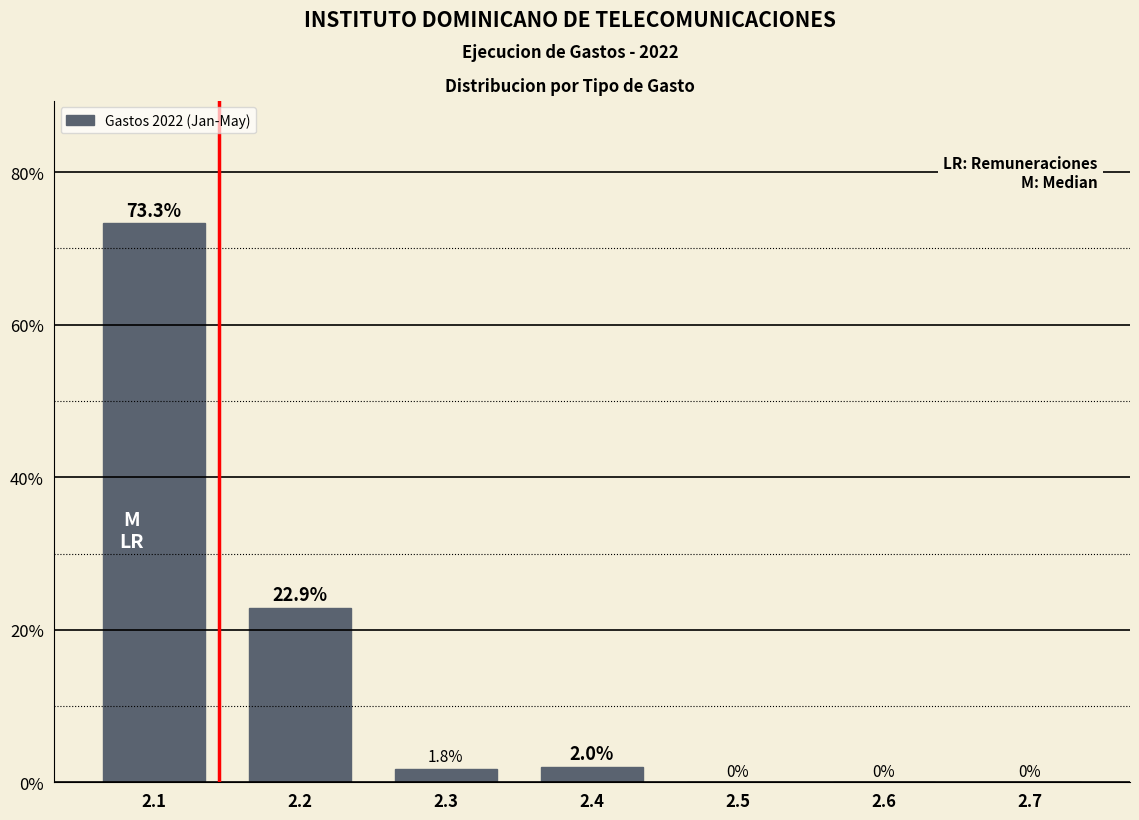

Reading left to right, list all the values displayed in this chart.

2.1=73.3	2.2=22.9	2.3=1.8	2.4=2.0	2.5=0.0	2.6=0.0	2.7=0.0